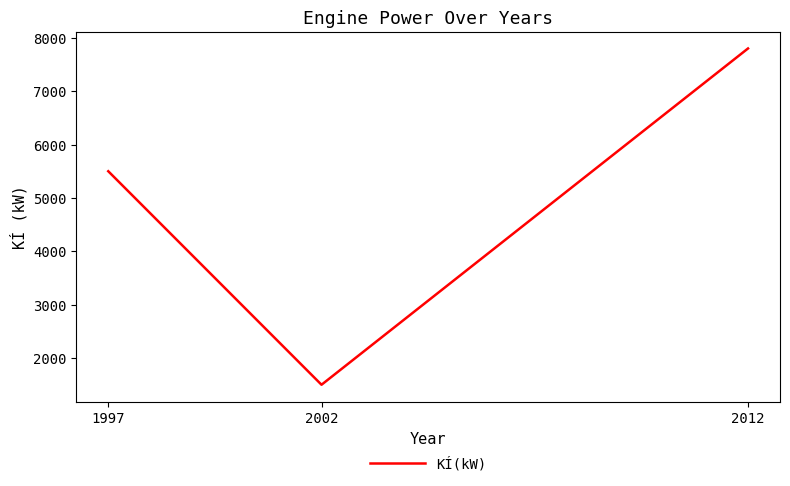

Reading right to left, what are all the values shown in this chart?

2012=7800	2002=1500	1997=5500